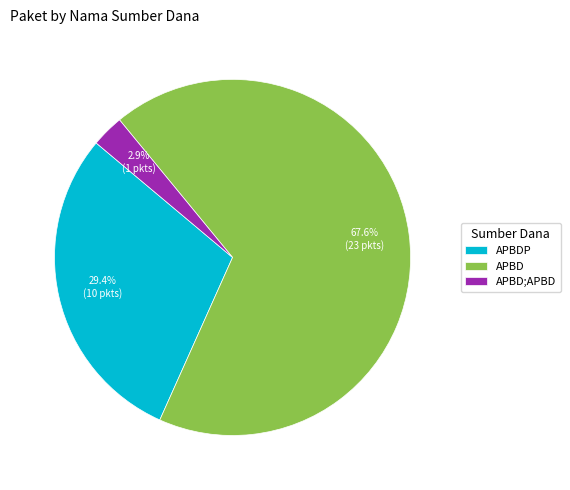

What is the ratio of the value at APBD to the value at APBDP?

2.3